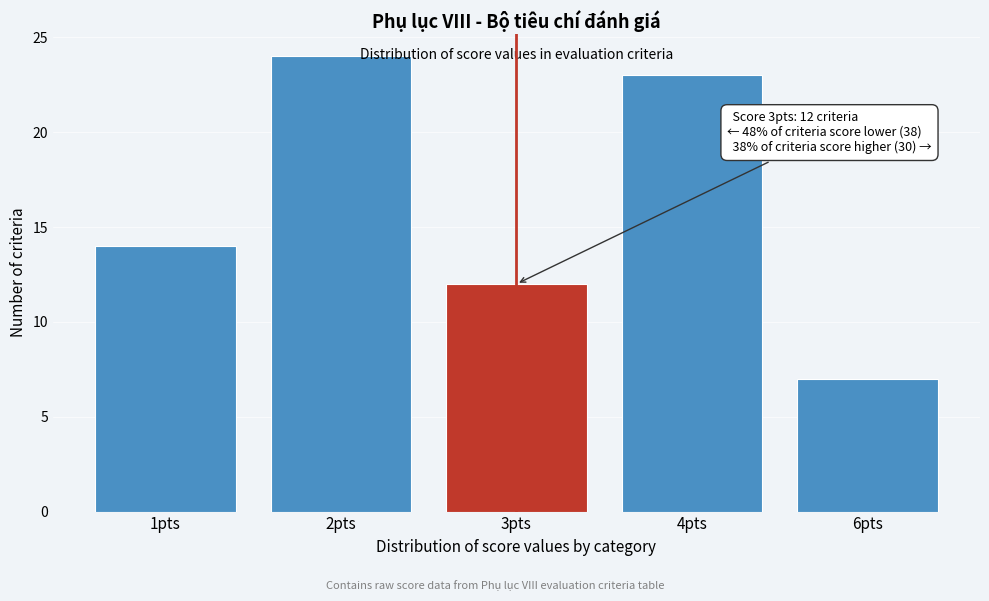

Reading left to right, list all the values displayed in this chart.

1pts=14	2pts=24	3pts=12	4pts=23	6pts=7